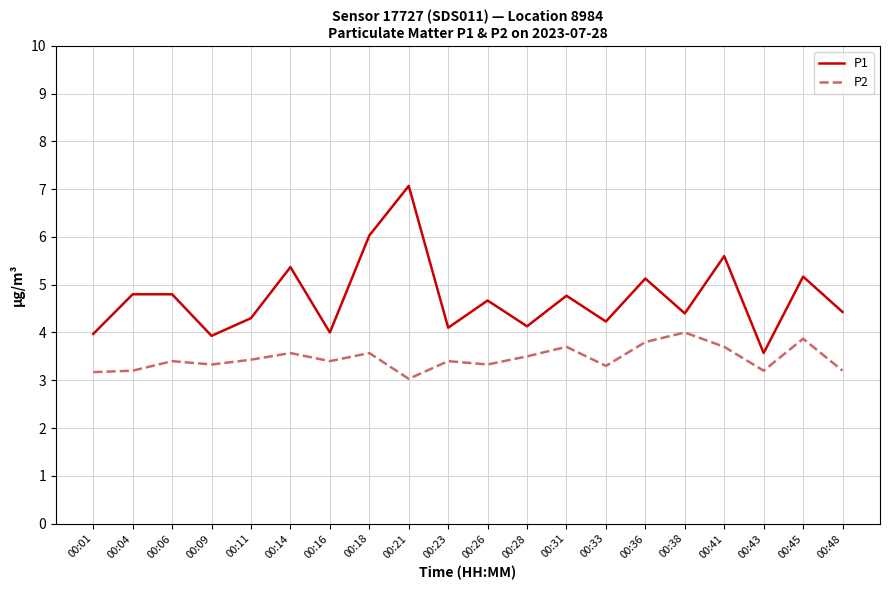

Rank the series by their average value, from highest to lowest.

P1, P2